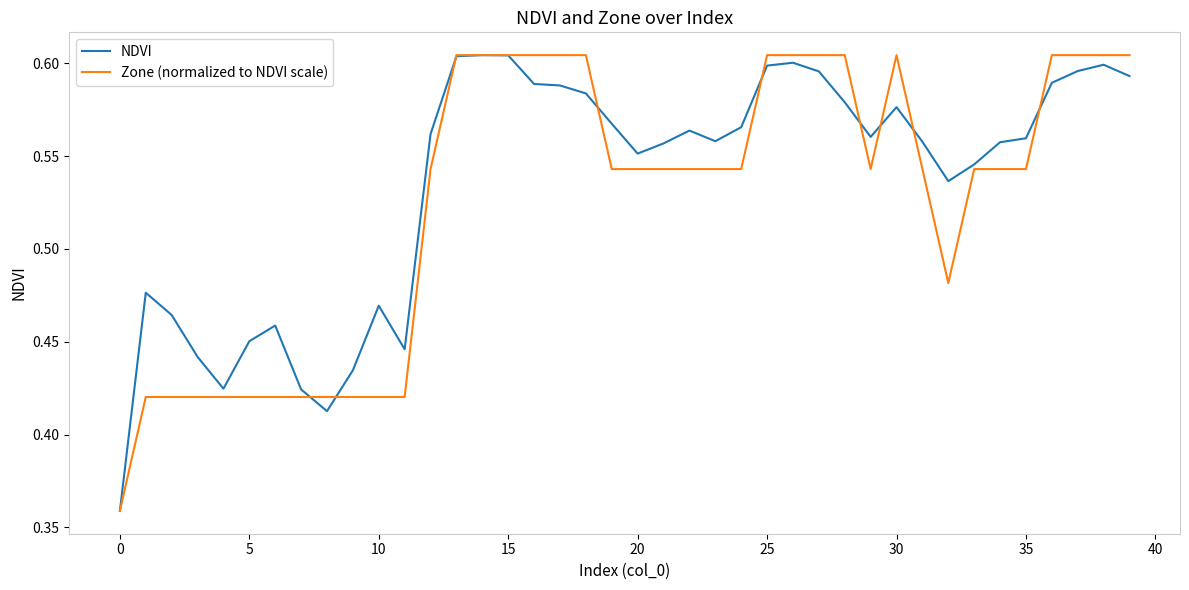

Does the chart display data point markers on the line(s)?

No